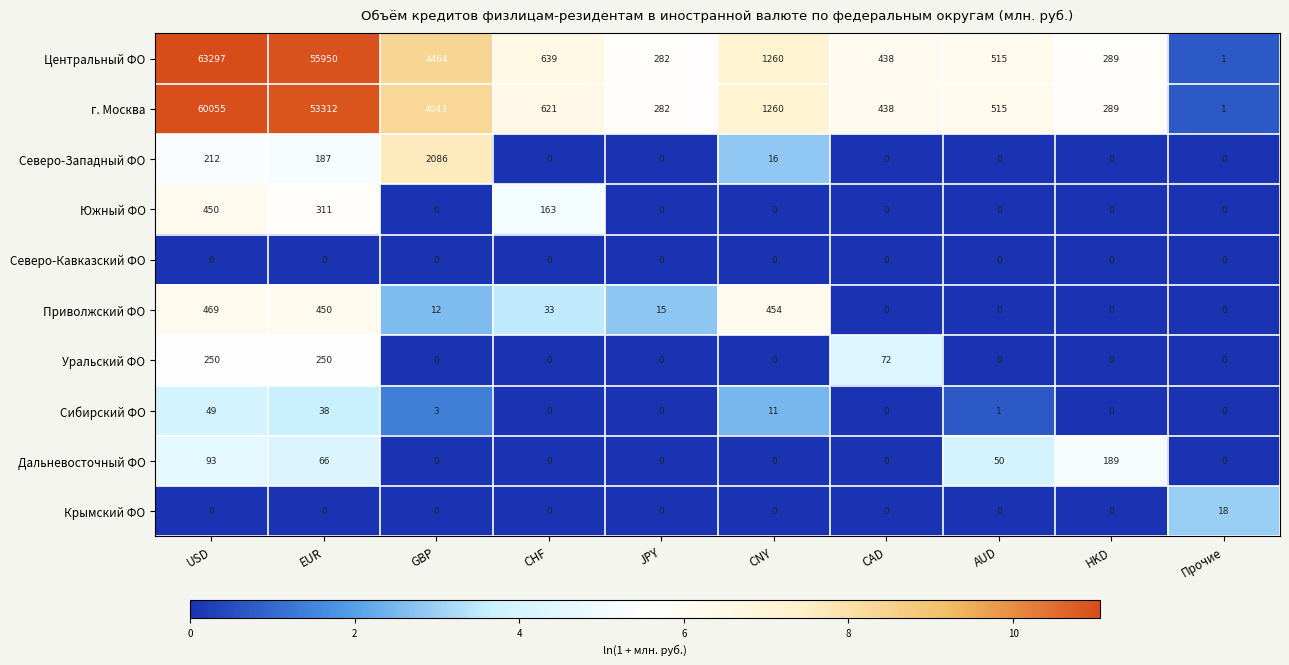

How many series are shown in this chart?

10